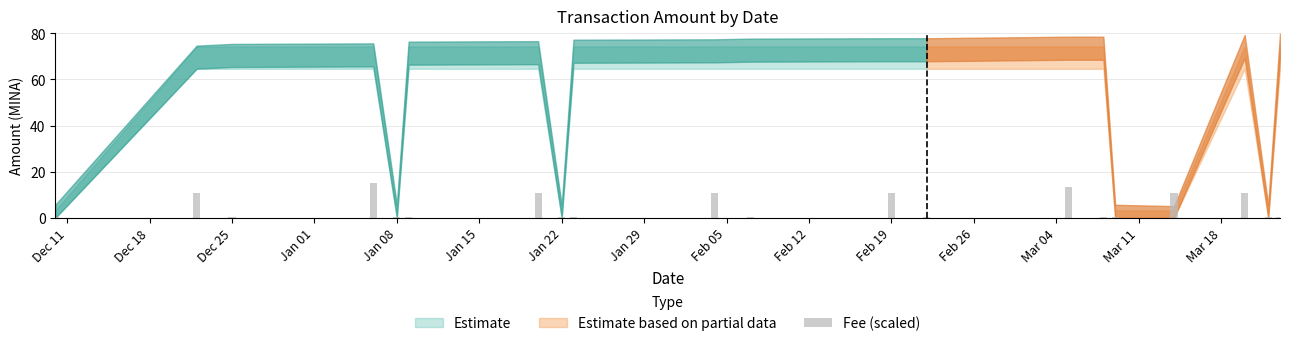

What is the greatest value displayed?

15.0